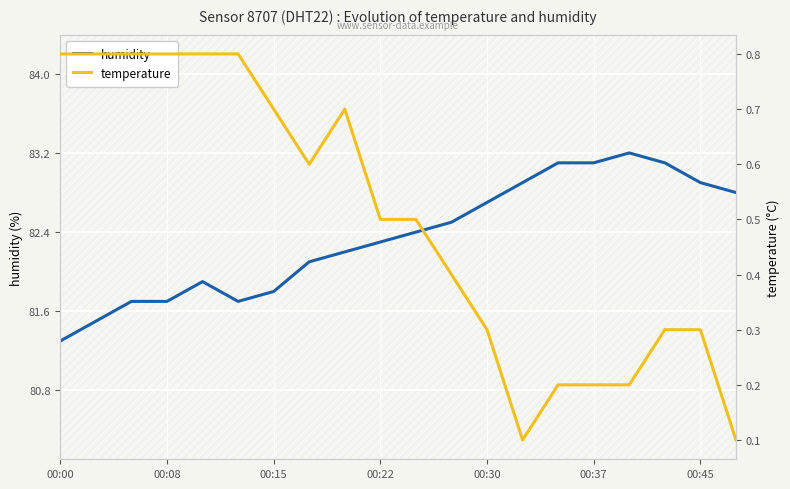

The humidity series shows 112.2 at 00:08. True or false?

False